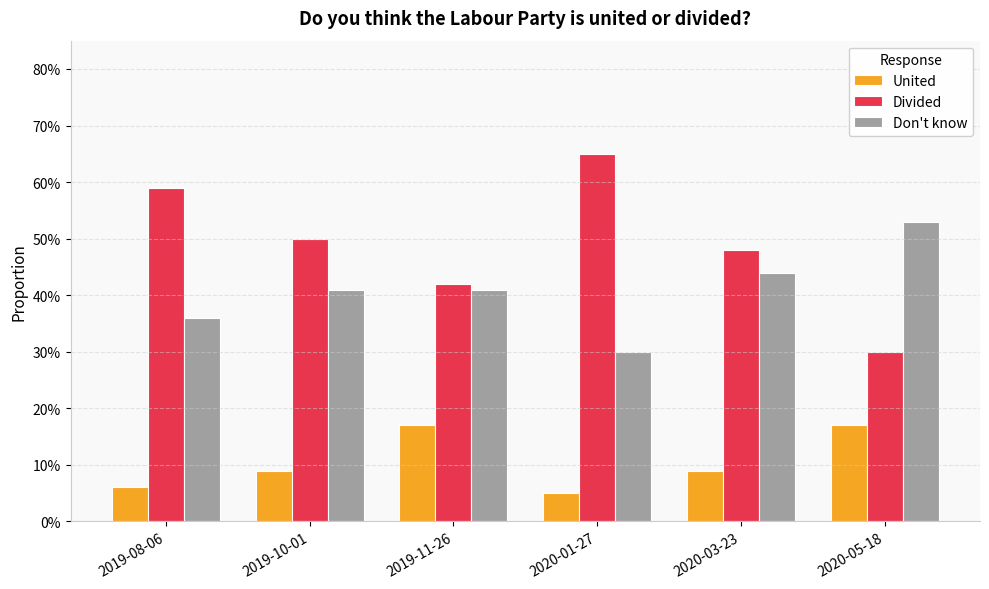

Does the chart contain any negative values?

No